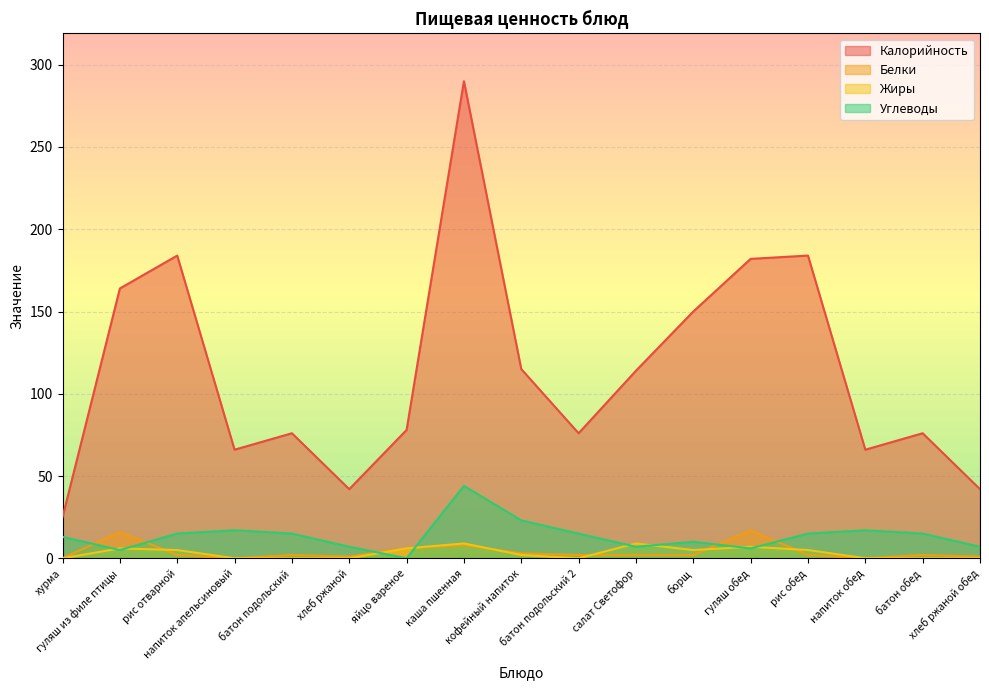

What is the average value of the Белки series?

4